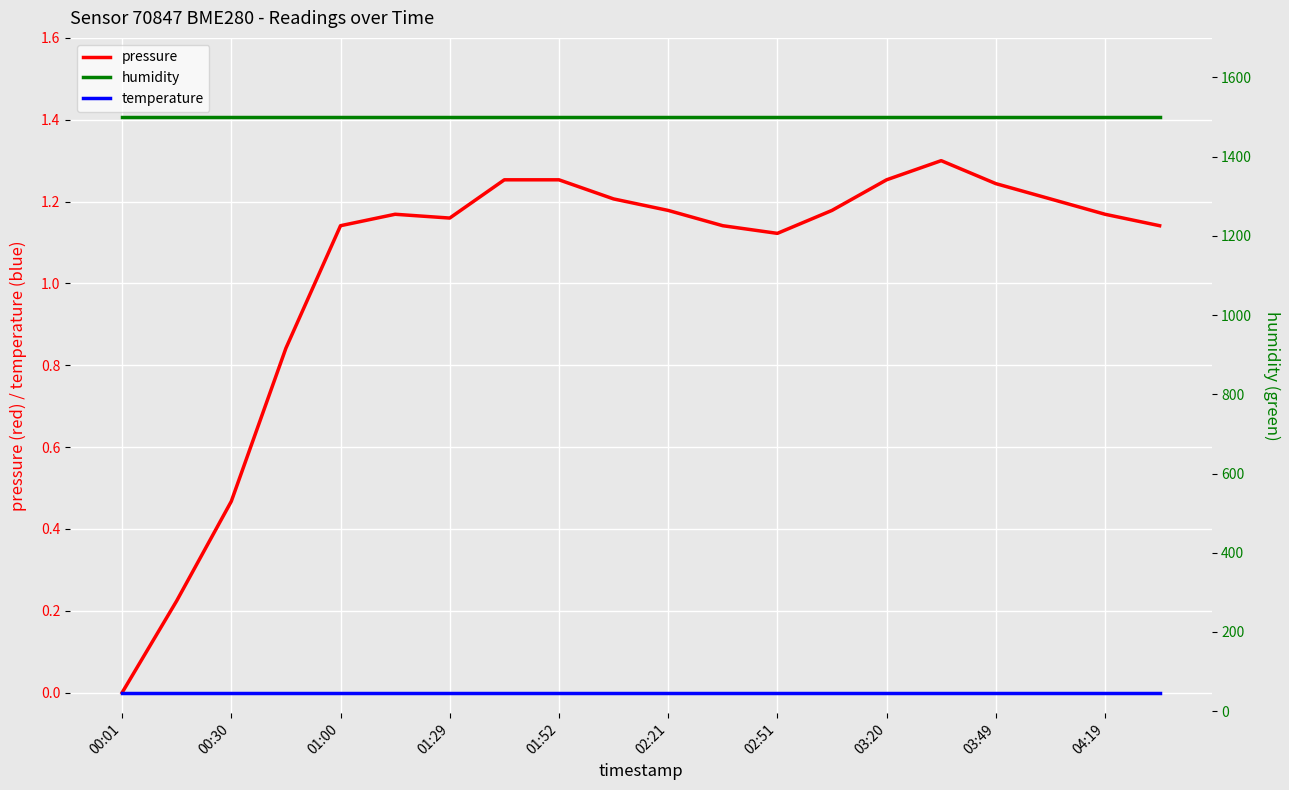

What is the value of the pressure point at the 12th from the left?

1.1